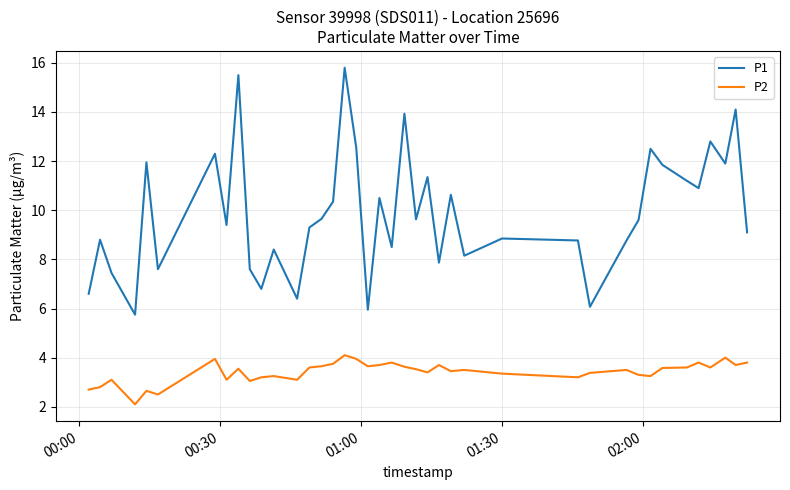

True or false: P1 and P2 intersect in this chart.

False